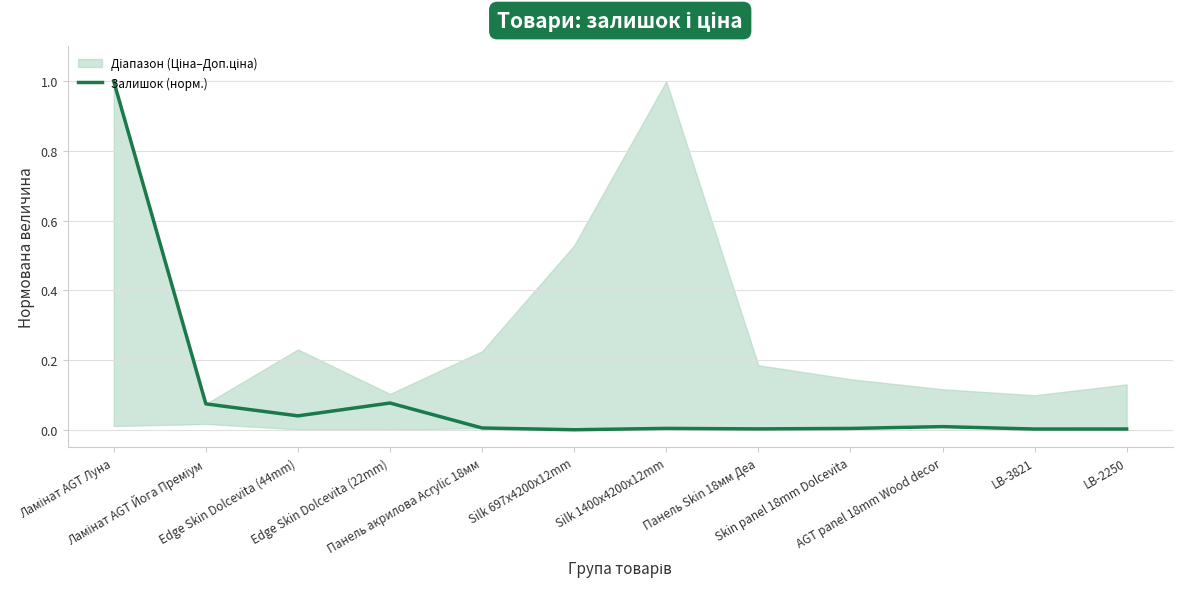

Is this an area chart (filled region under the line)?

No